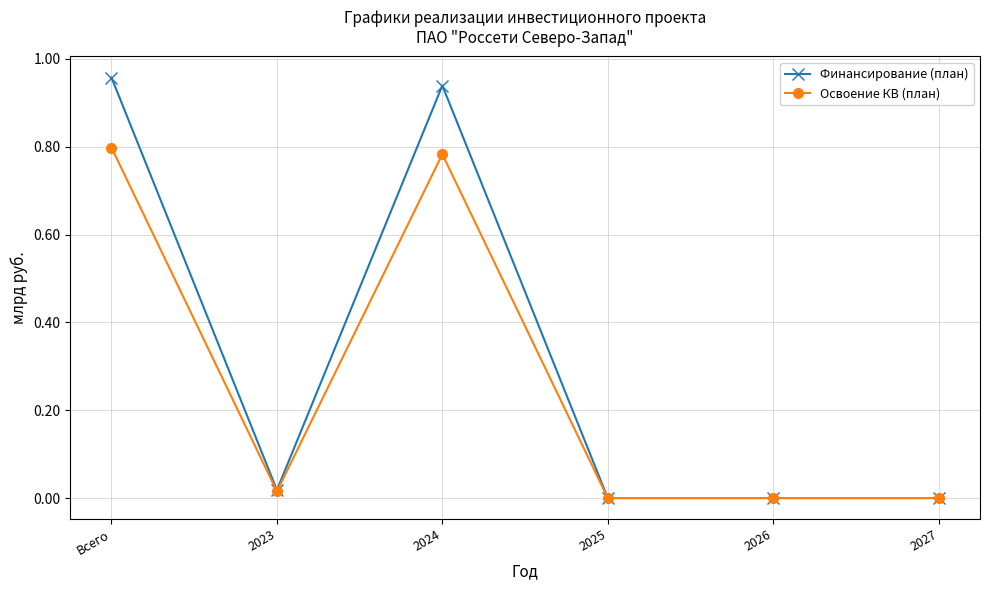

What position from the right is 2026?

2